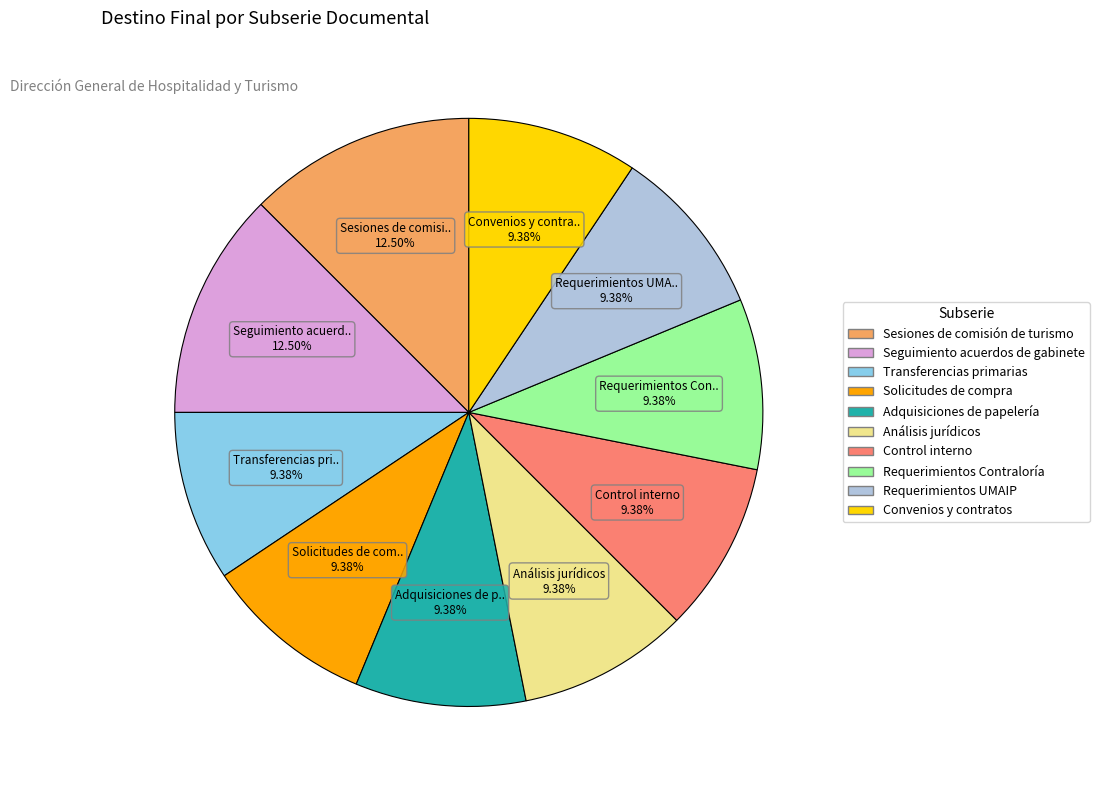

Do Control interno and Transferencias primarias together represent more than half of the pie?

No